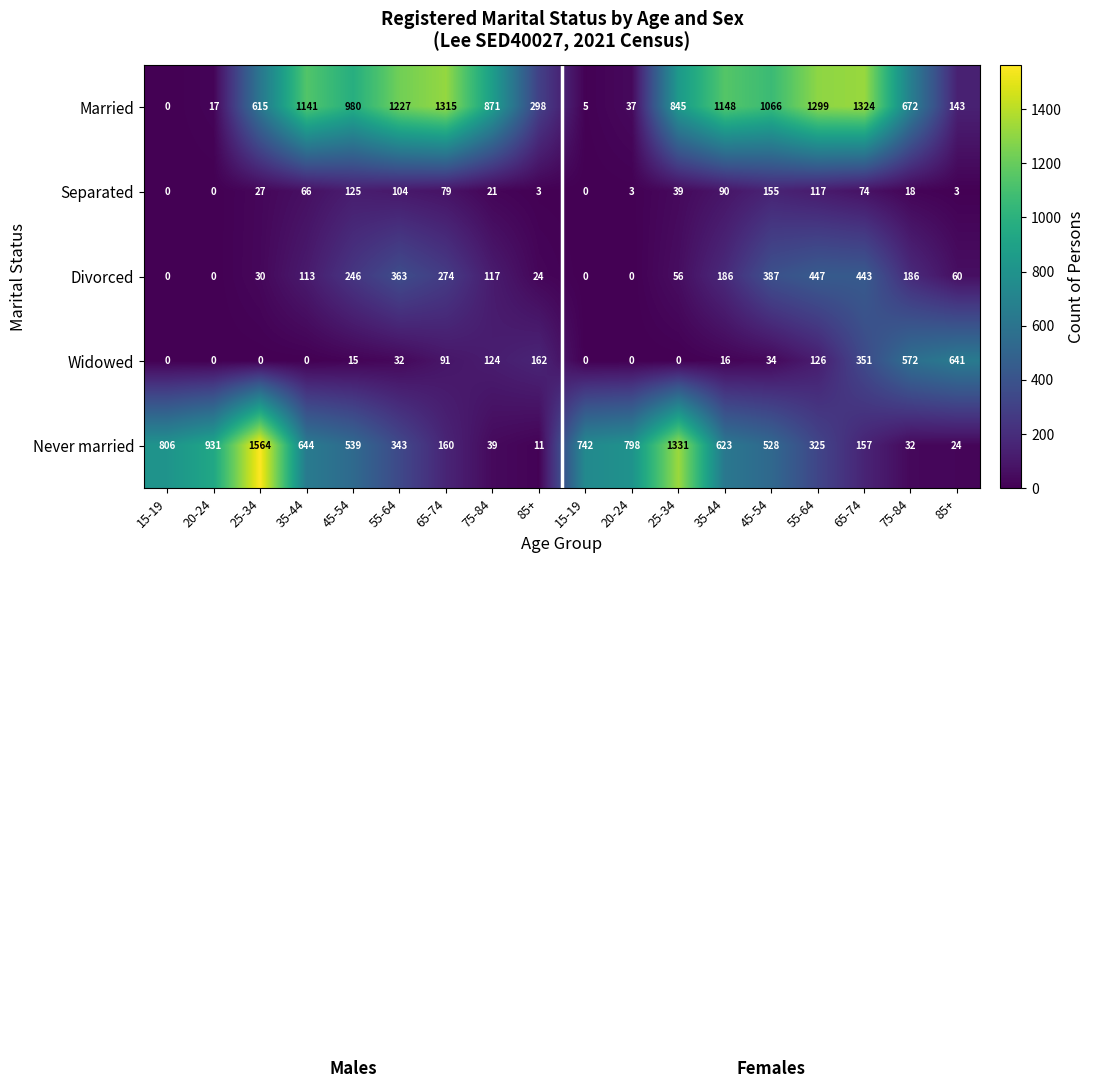

How many categories are shown in the chart?

18